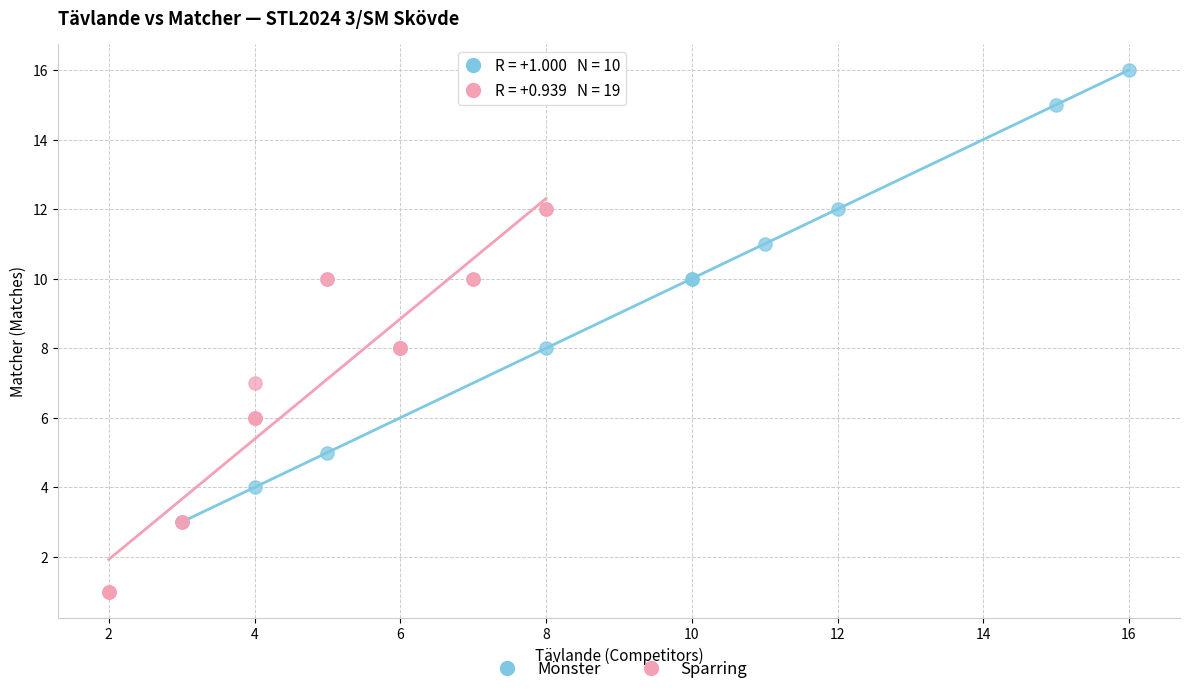

Which series has the largest Y range (max minus min)?

Mönster